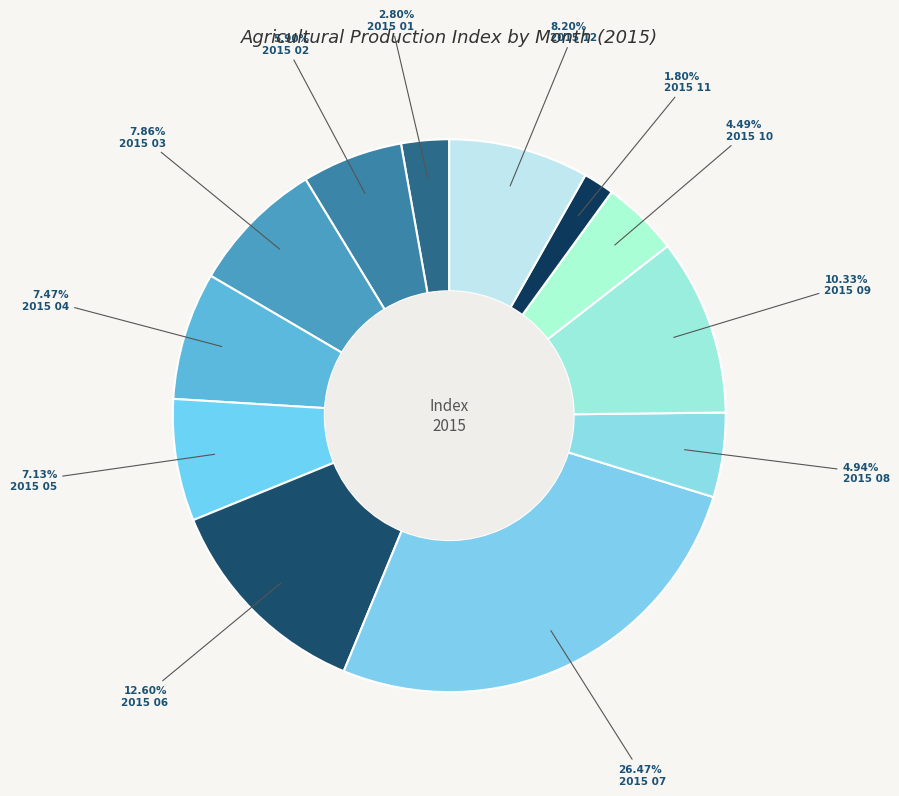

Which slice is the largest?

2015 07